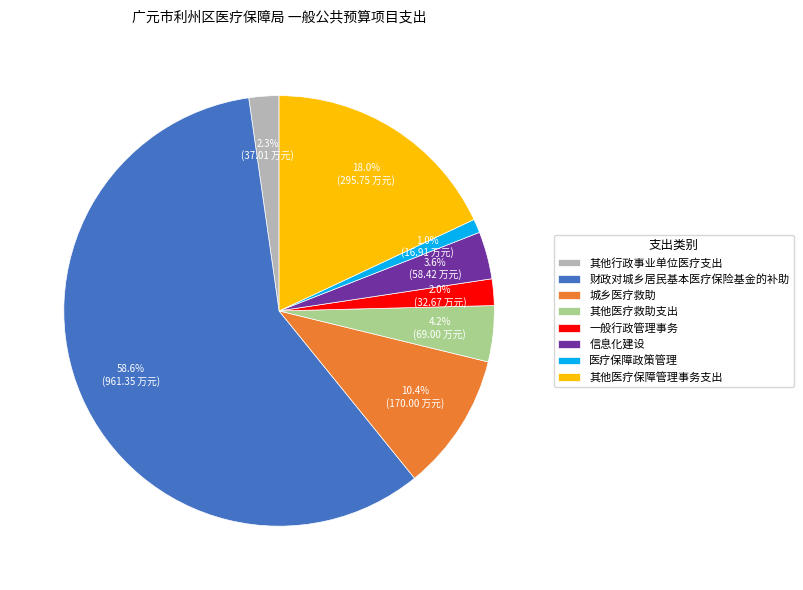

What percentage is NOT represented by 医疗保障政策管理?

99.0%